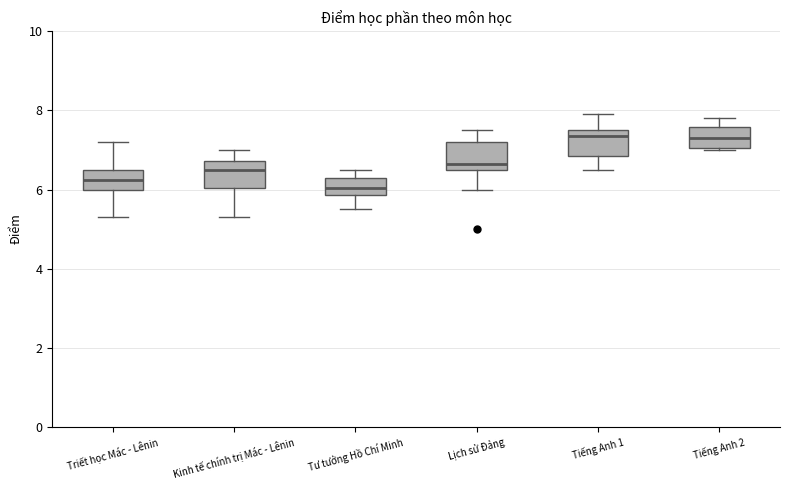

Reading left to right, transcribe this box plot: for each box, give where its median line is, the range the box spans, and where its two whiskers end, as read against the y-axis. The values are not printed on the chart, so give them approximately, as read against the axis.

Triết học Mác - Lênin: median 6.2, box 6.0 to 6.6, whiskers 5.4 to 7.2
Kinh tế chính trị Mác - Lênin: median 6.6, box 6.0 to 6.8, whiskers 5.4 to 7.0
Tư tưởng Hồ Chí Minh: median 6.0, box 5.8 to 6.4, whiskers 5.6 to 6.6
Lịch sử Đảng: median 6.6 (just above the box's lower edge), box 6.6 to 7.2, whiskers 6.0 to 7.6
Tiếng Anh 1: median 7.4, box 6.8 to 7.6, whiskers 6.6 to 8.0
Tiếng Anh 2: median 7.4, box 7.0 to 7.6, whiskers 7.0 to 7.8